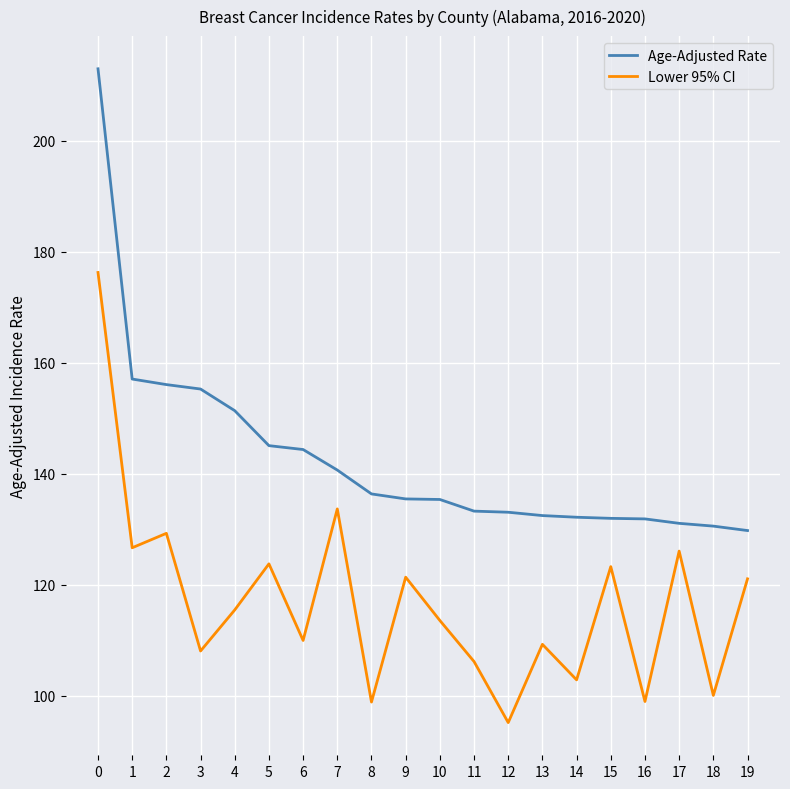

True or false: Age-Adjusted Rate and Lower 95% CI cross at least once.

False